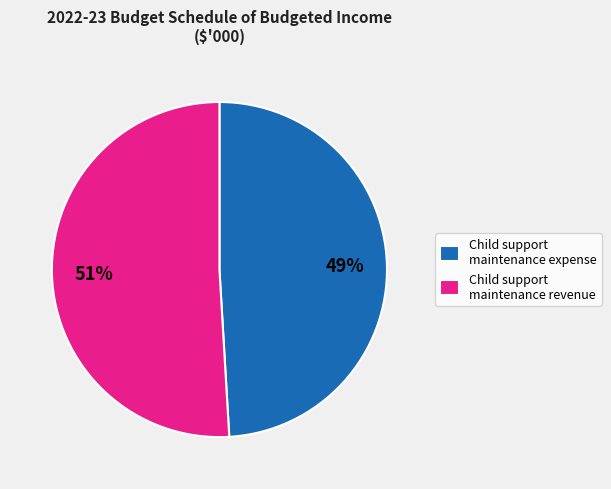

Which slice is the smallest?

Child support maintenance expense